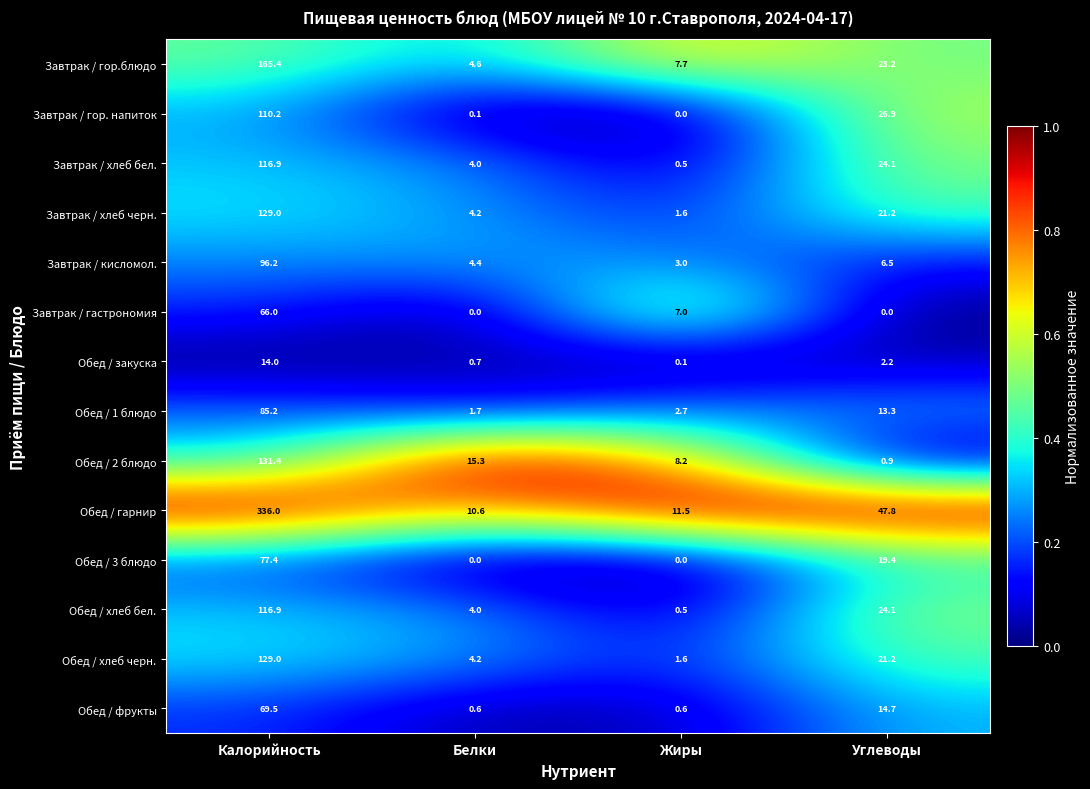

Is it true that Завтрак / кисломол. equals 6.5 at Углеводы?

True